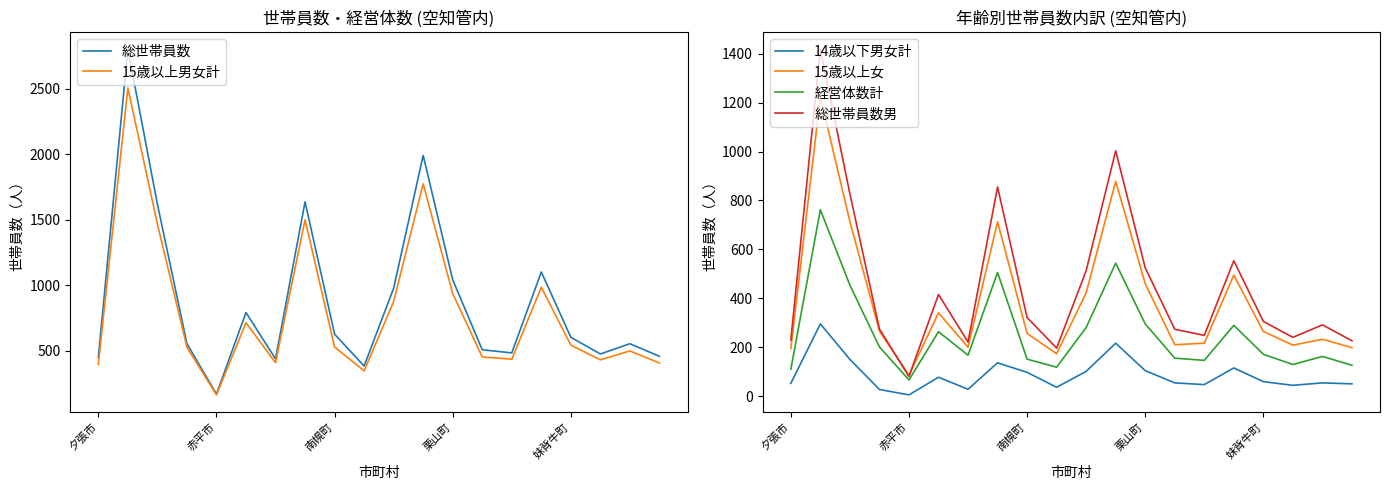

Reading left to right, what are all the values shown in this chart?

総世帯員数: 449	2800	1618	555	170	792	438	1636	627	384	978	1990	1041	508	484	1101	603	476	554	458
15歳以上男女計: 396	2504	1467	527	164	714	409	1499	529	347	876	1773	936	453	436	985	543	431	499	407
14歳以下男女計: 53	296	151	28	6	78	29	137	98	37	102	217	105	55	48	116	60	45	55	51
15歳以上女: 195	1223	714	267	86	341	201	713	257	174	423	878	460	211	217	495	265	209	233	199
経営体数計: 111	762	454	202	67	264	168	506	152	119	281	544	296	156	147	290	172	130	163	127
総世帯員数男: 230	1418	827	275	81	416	222	855	322	197	513	1003	525	274	249	554	306	241	292	227